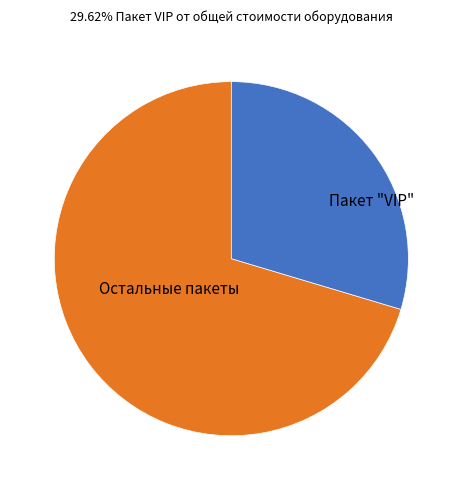

Is it true that Пакет "VIP" is 30% of the pie?

True